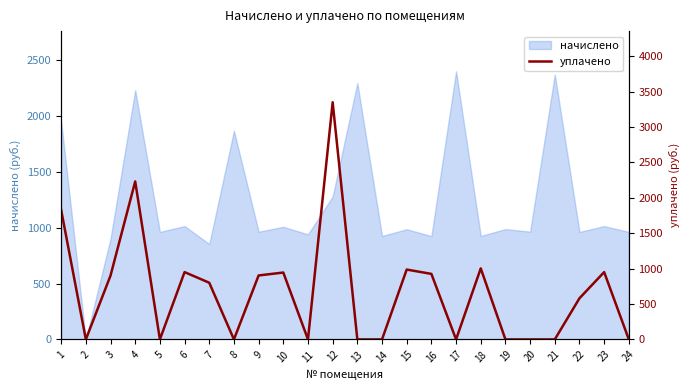

Which category has the highest value across all series?

12